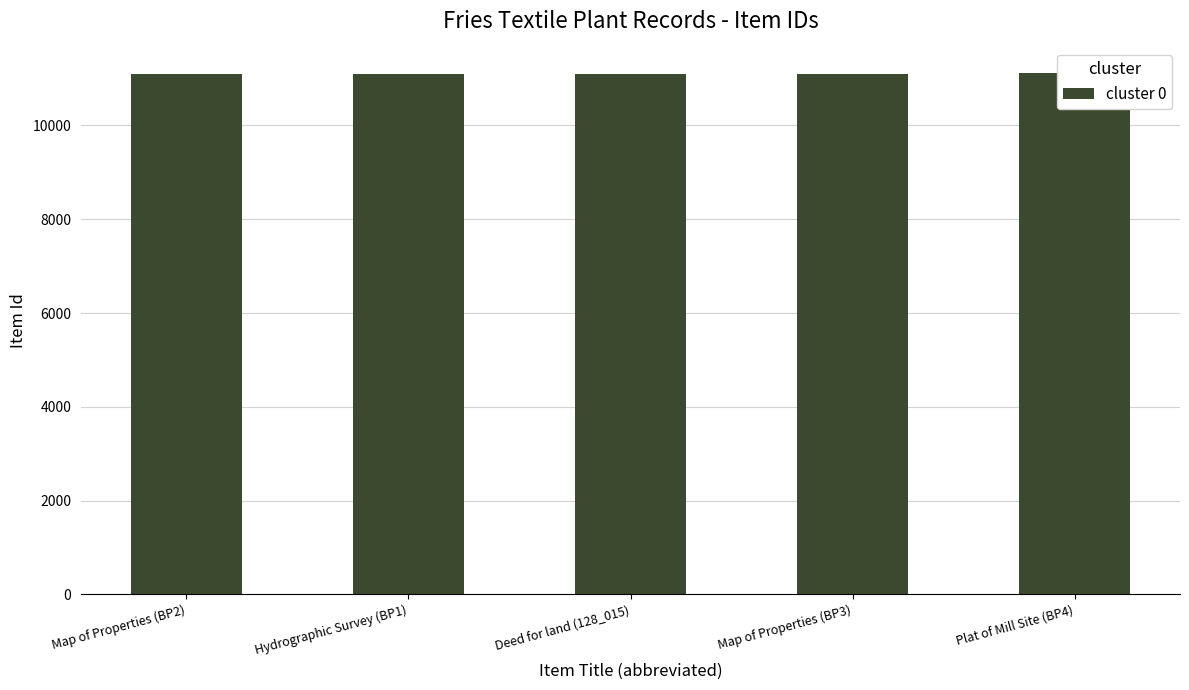

At which label is the value closest to 11103?

Hydrographic Survey (BP1)